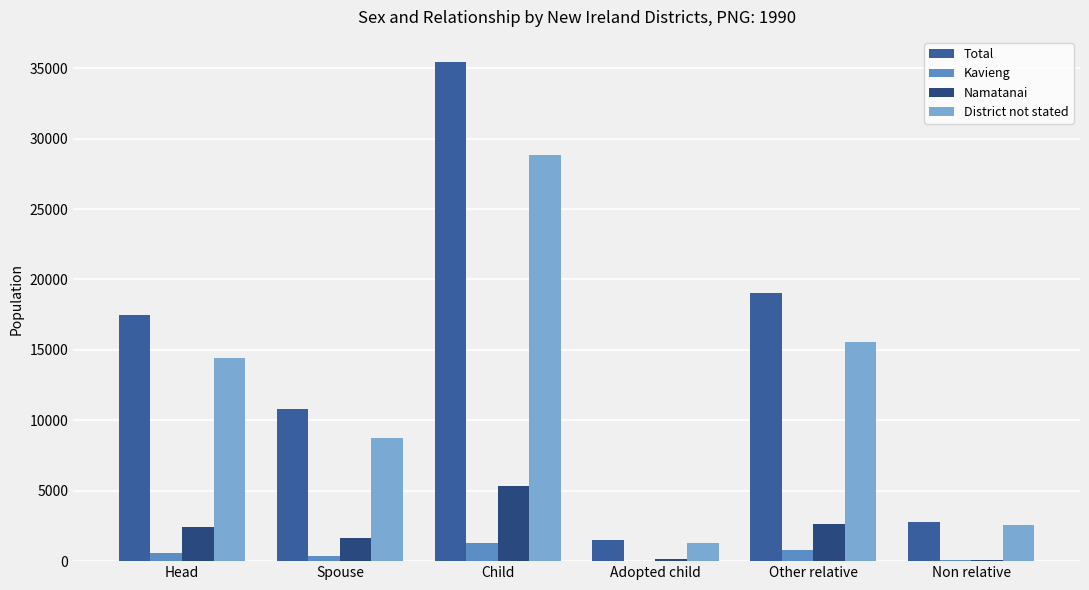

Which series changed the most between Head and Child?

Total